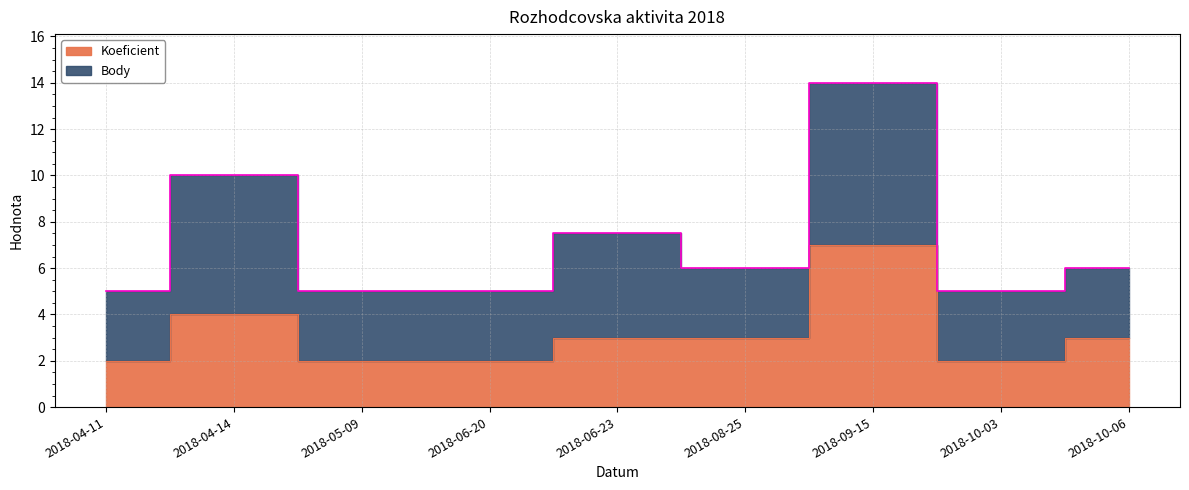

How many lines are shown in the chart?

1